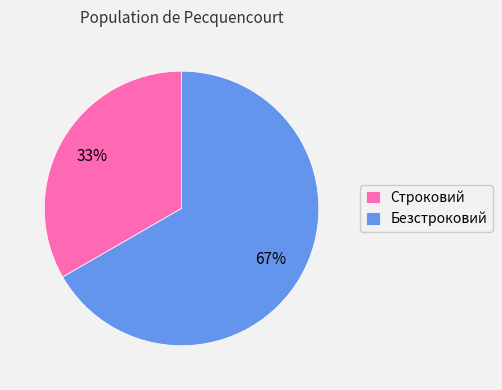

Count the number of slices in the pie.

2